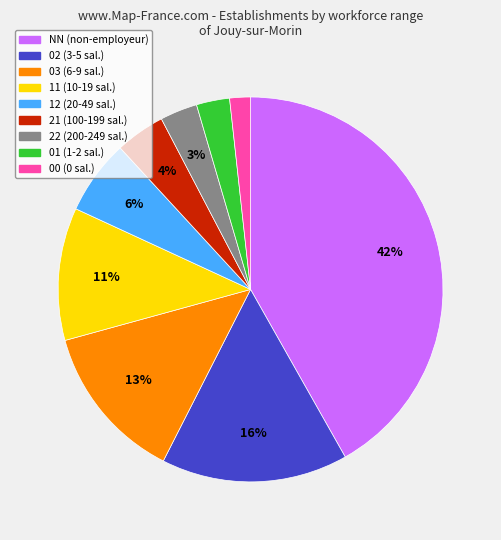

To the nearest percent, what is the difference between the largest and smallest slice percentages?

40%